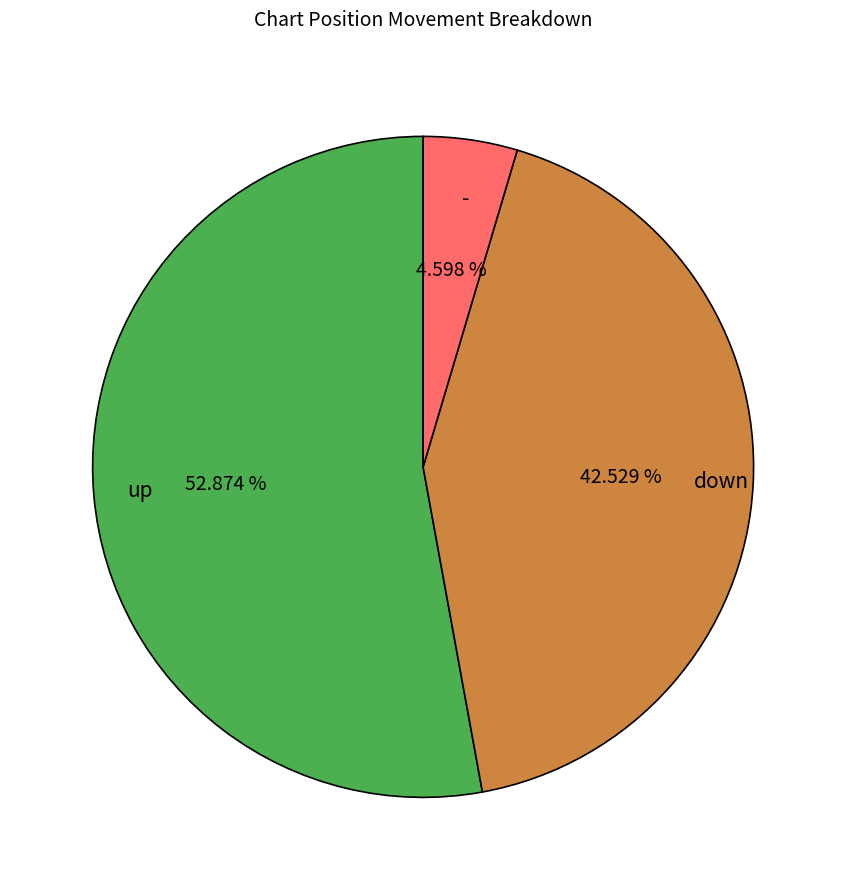

Which has a higher value, up or down?

up